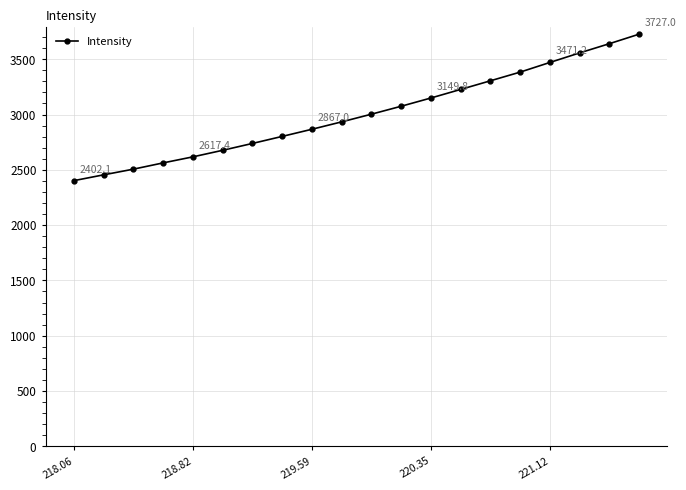

What is the difference between the second highest and minimum values?

1238.8